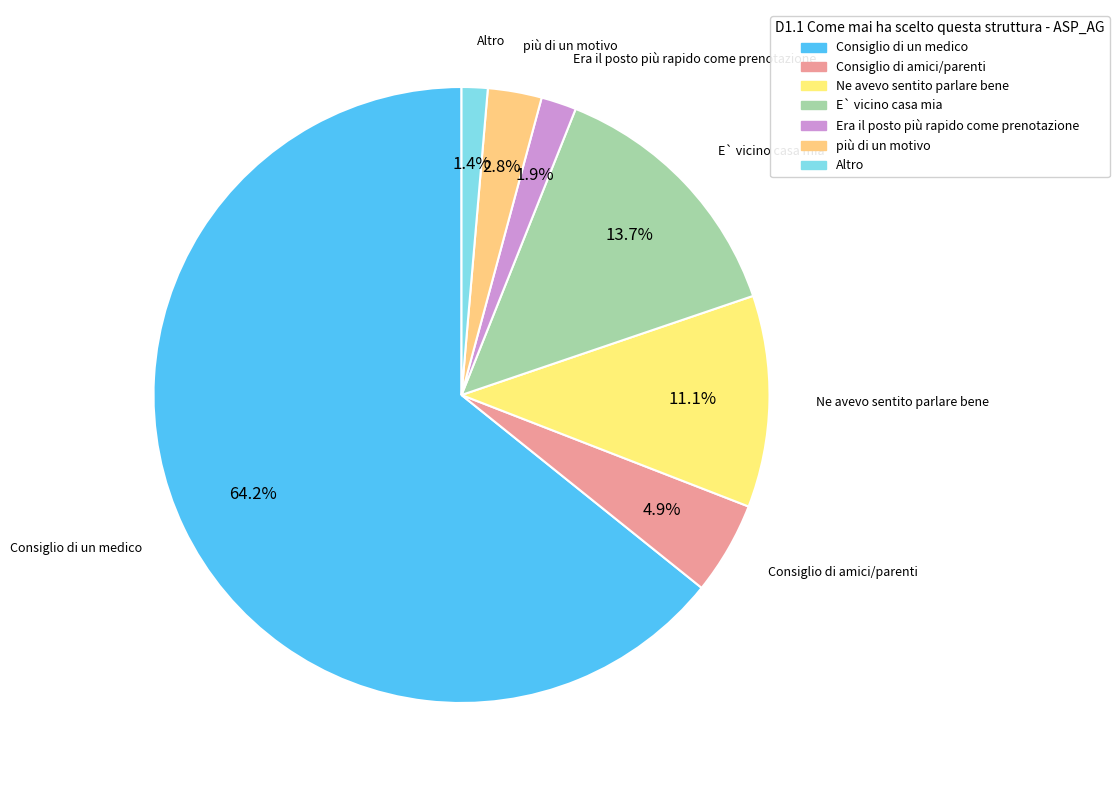

Which slice represents more than half of the pie?

Consiglio di un medico